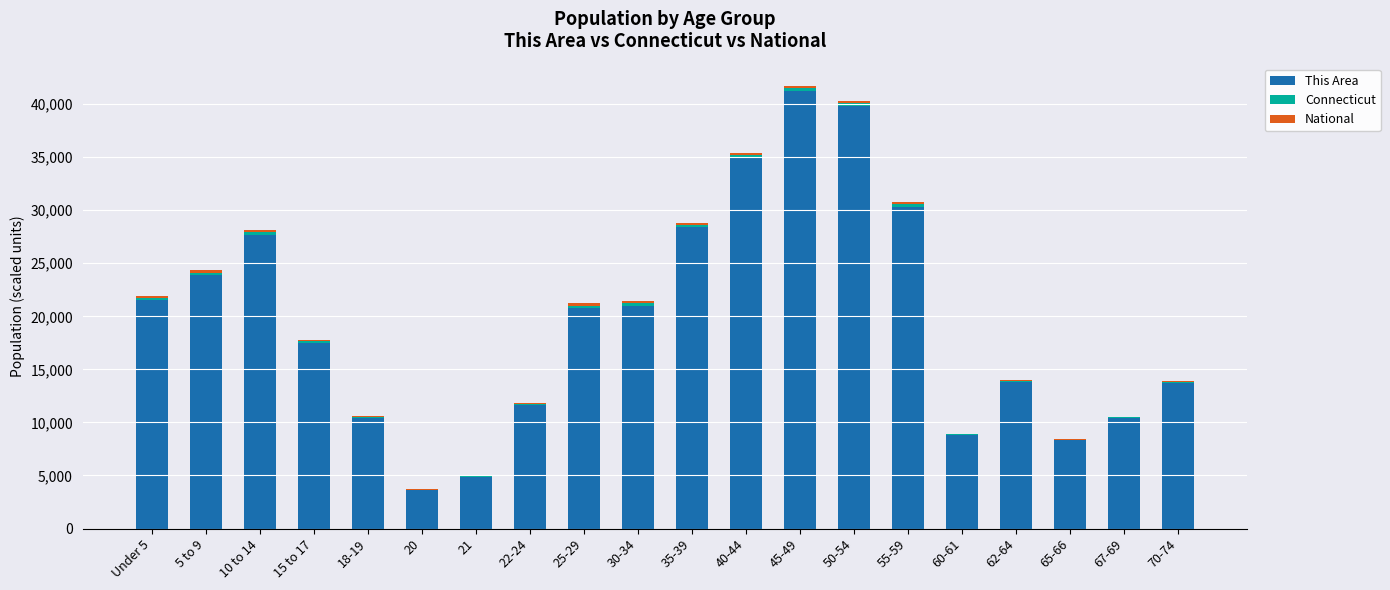

Which category has the highest value in the This Area series?

45-49